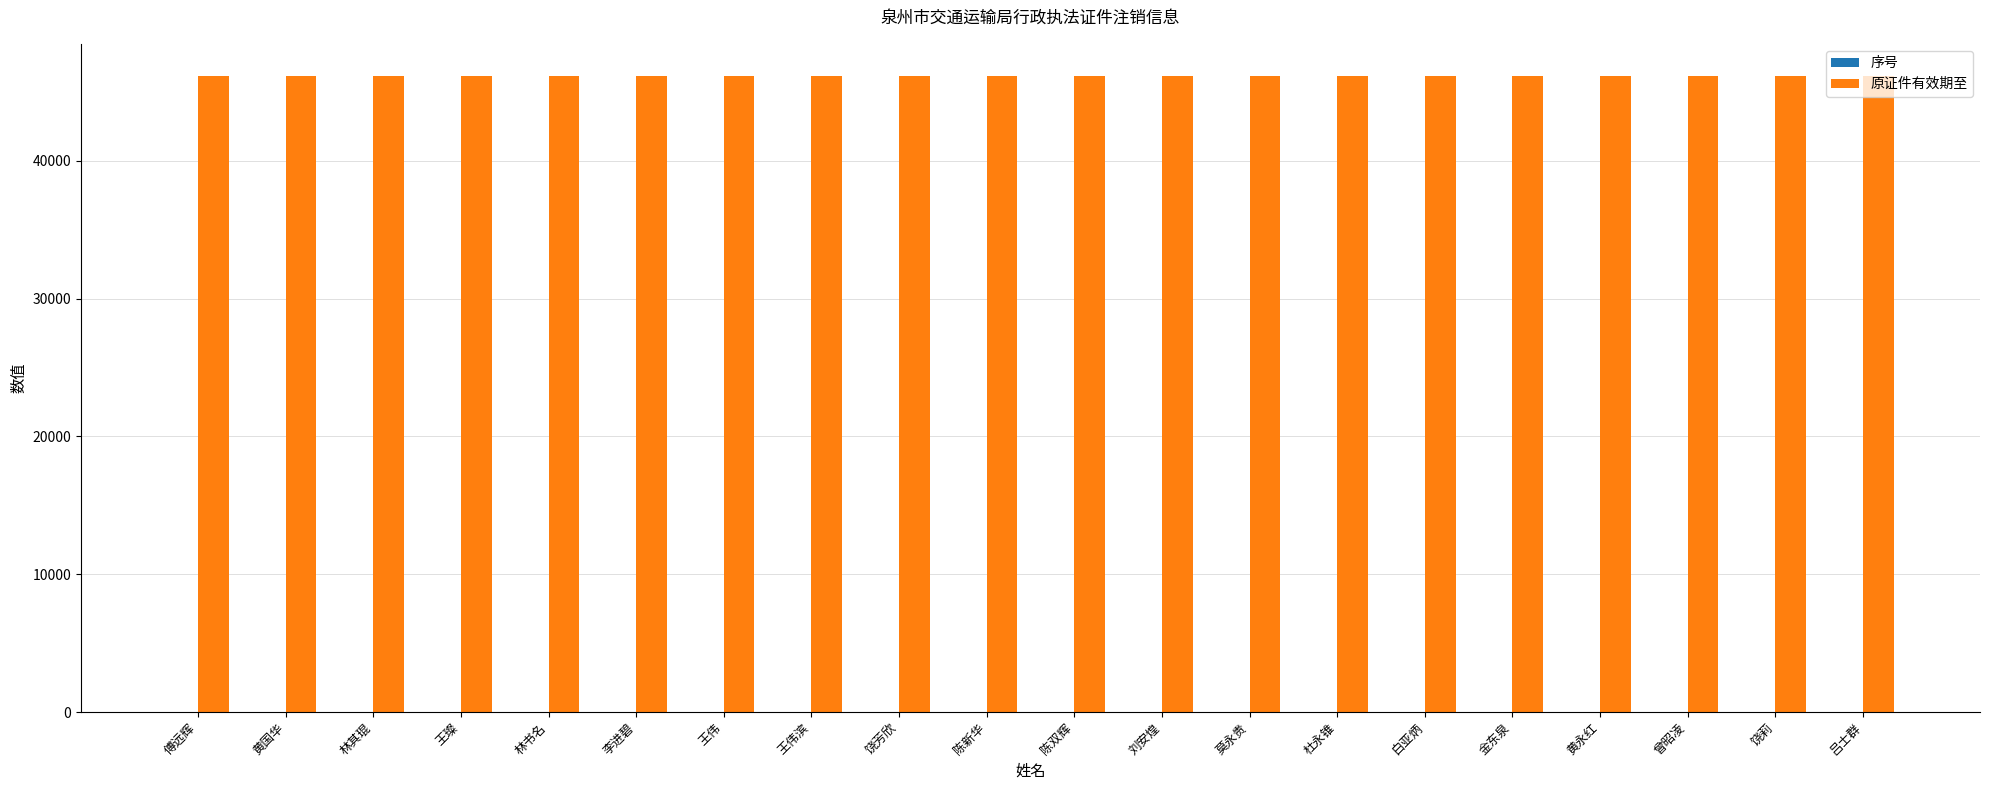

How many series are shown in this chart?

2